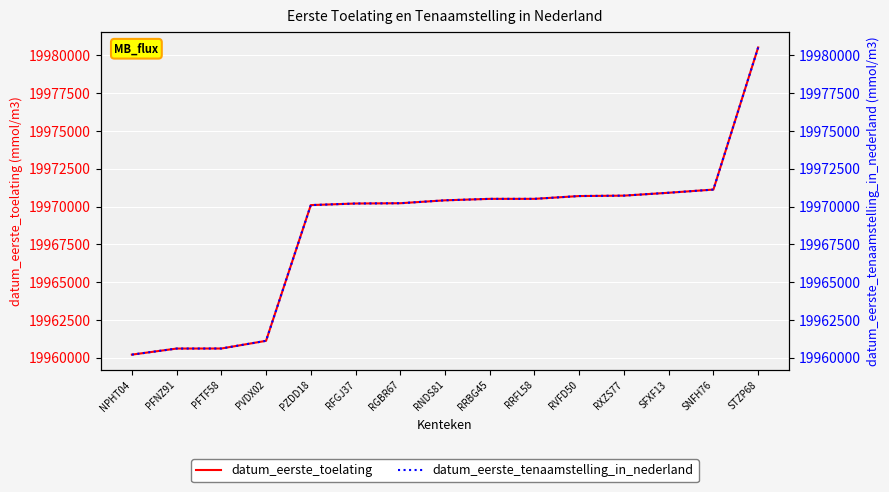

Rank the series at RVFD50 from lowest to highest value.

datum_eerste_toelating, datum_eerste_tenaamstelling_in_nederland